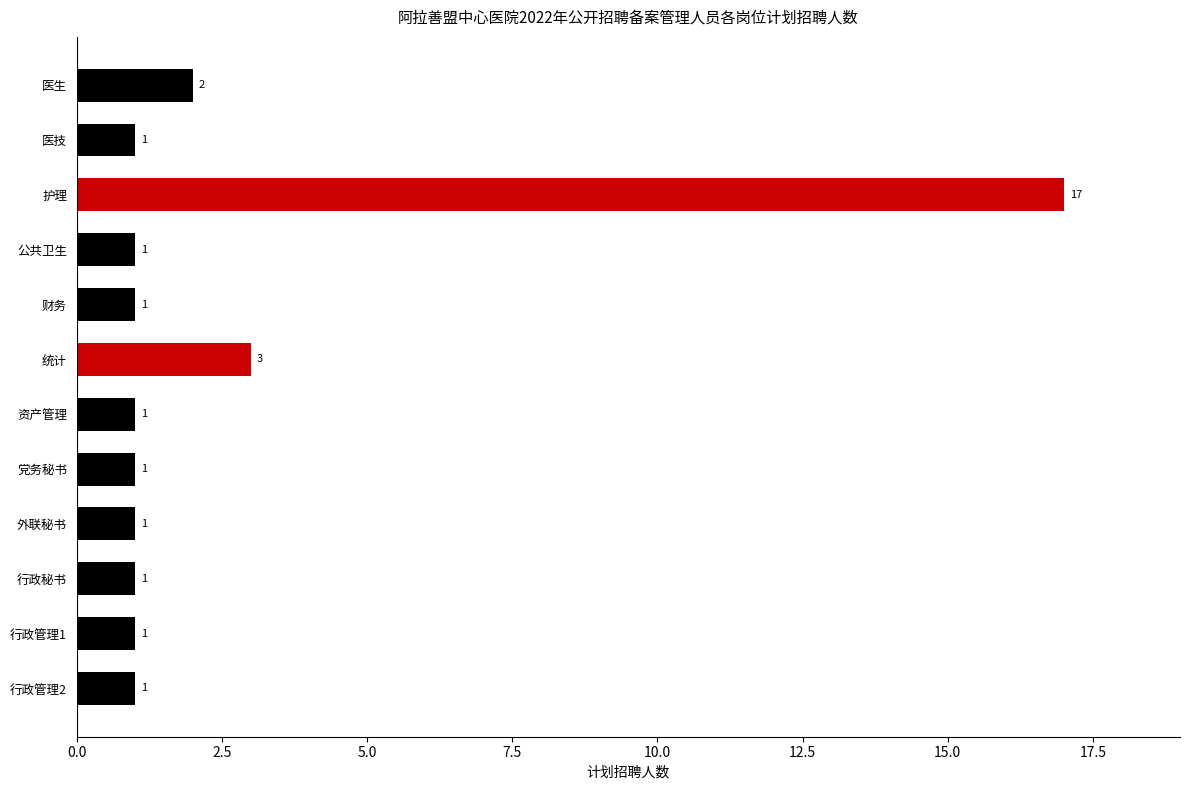

Which has a higher value, 行政管理2 or 统计?

统计